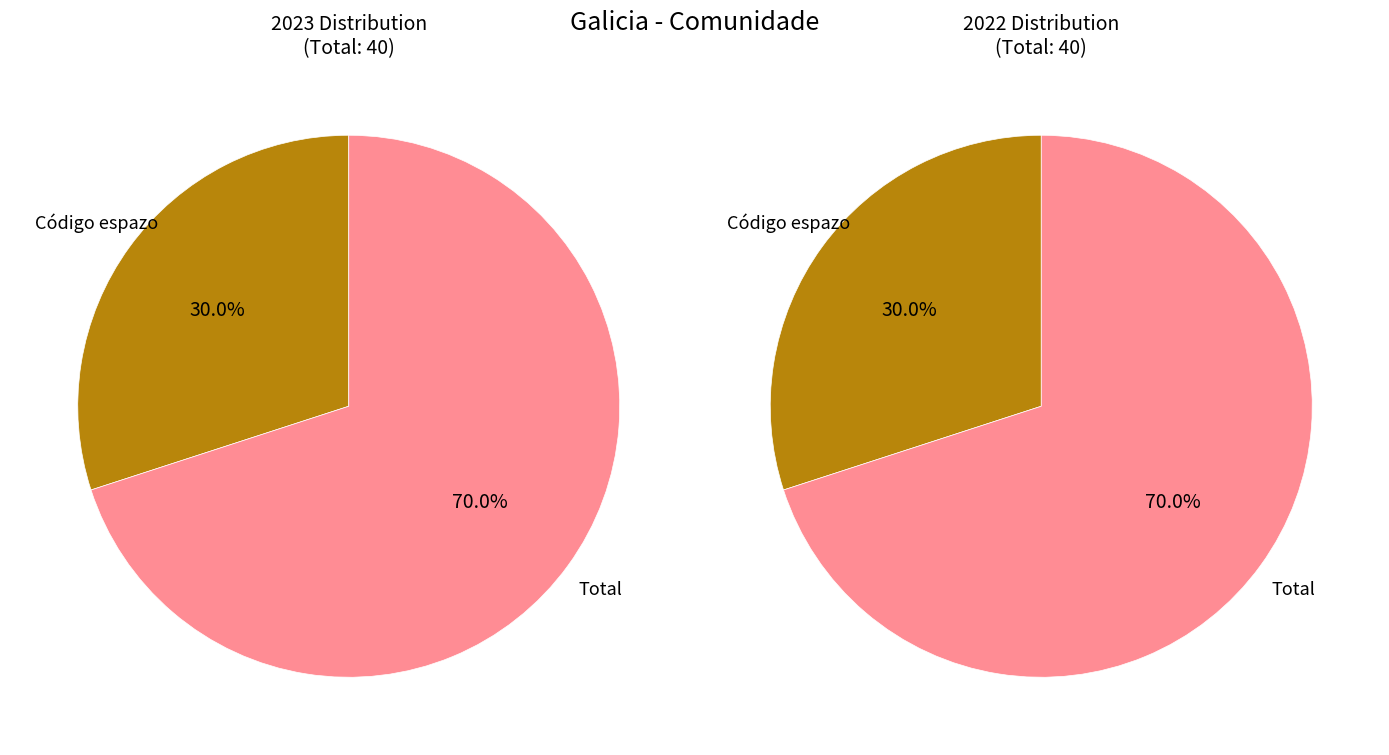

True or false: Total accounts for 70% of the total.

True